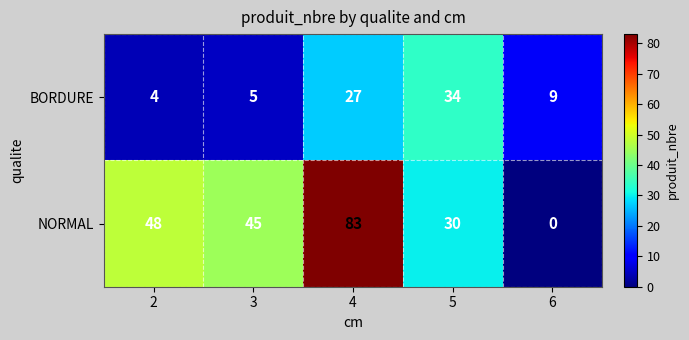

The NORMAL series shows 11 at 3. True or false?

False